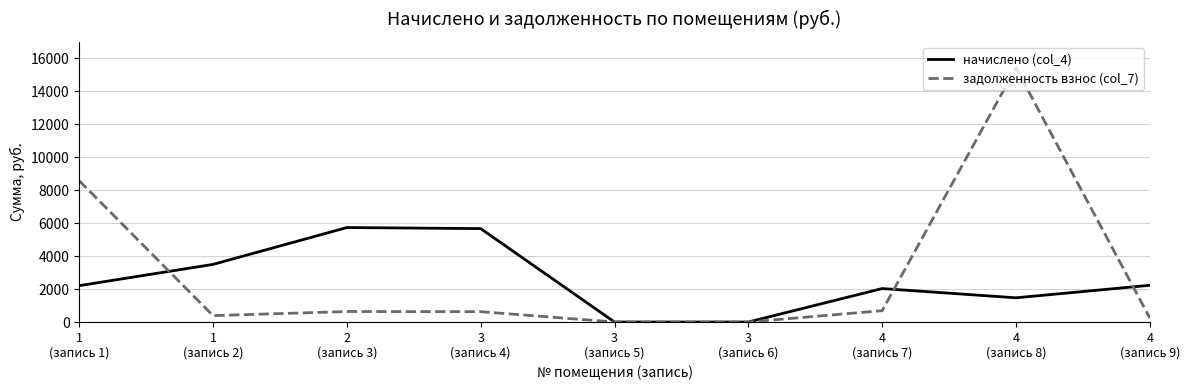

Which series has the widest spread of values?

задолженность взнос (col_7)